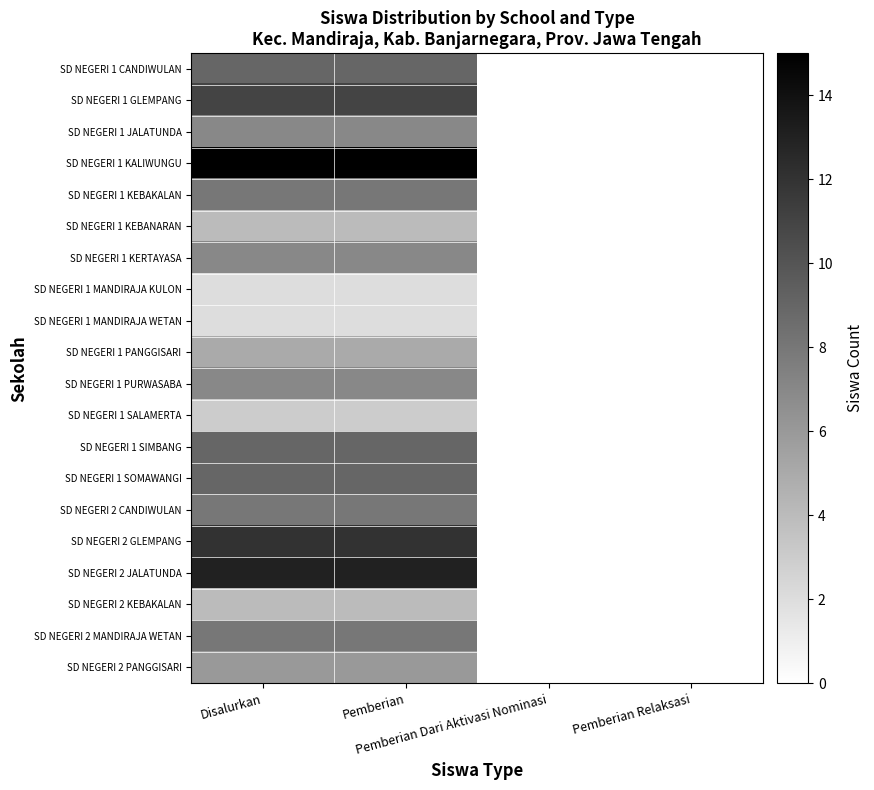

At which category does the chart reach its minimum across all series?

Pemberian Dari Aktivasi Nominasi